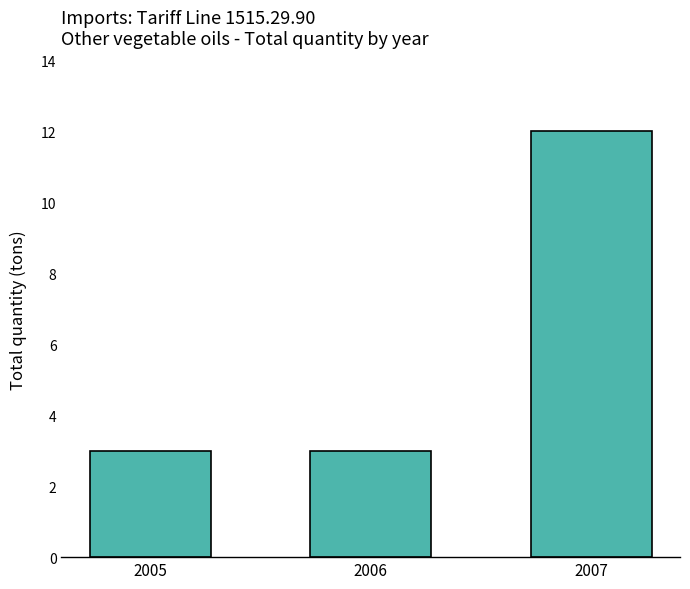

Does the chart contain stacked bars?

No